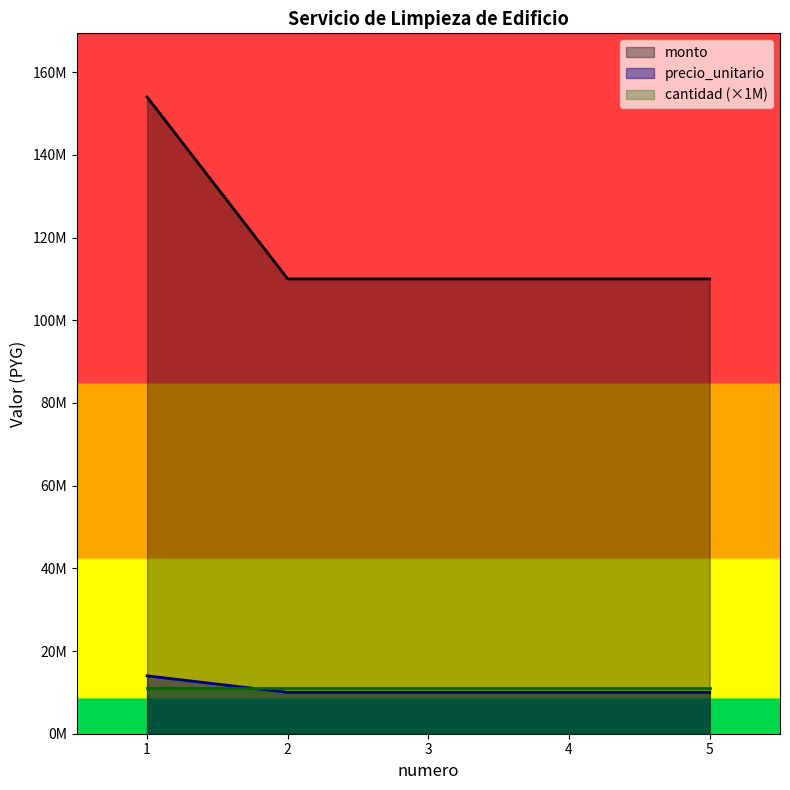

At how many categories does at least one series exceed 57403524?

5